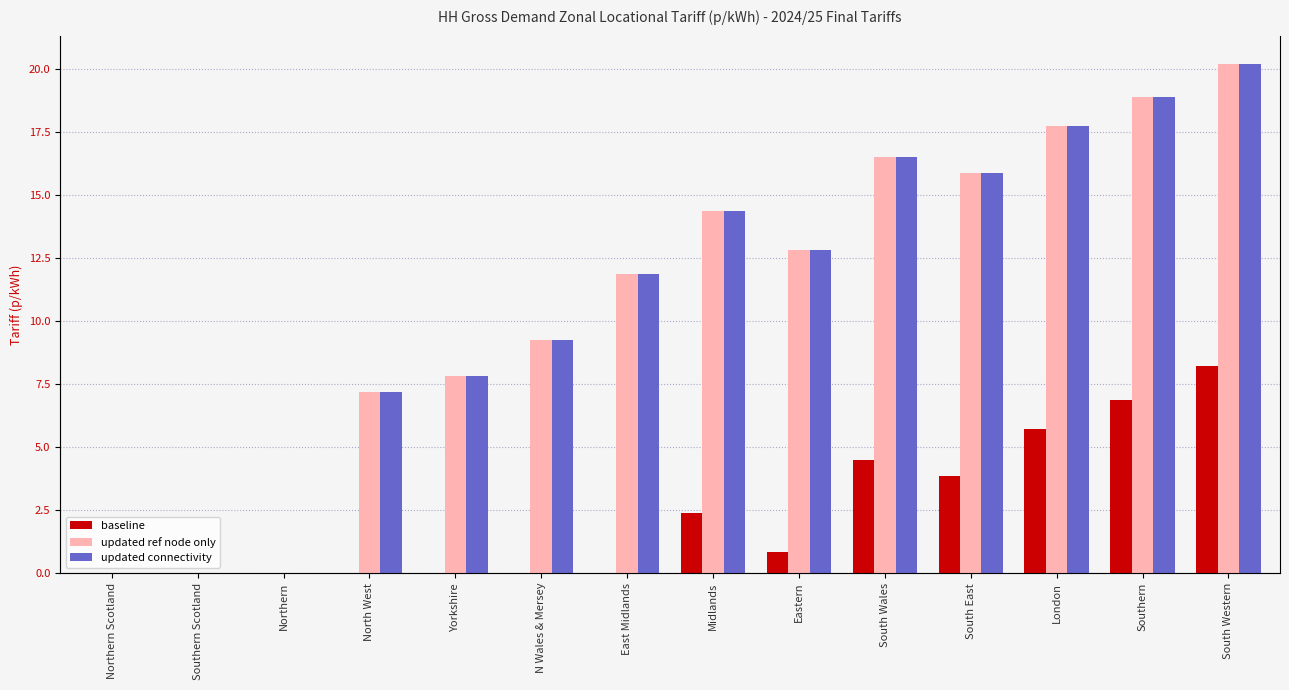

What is the total value across all series at South Western?

48.6